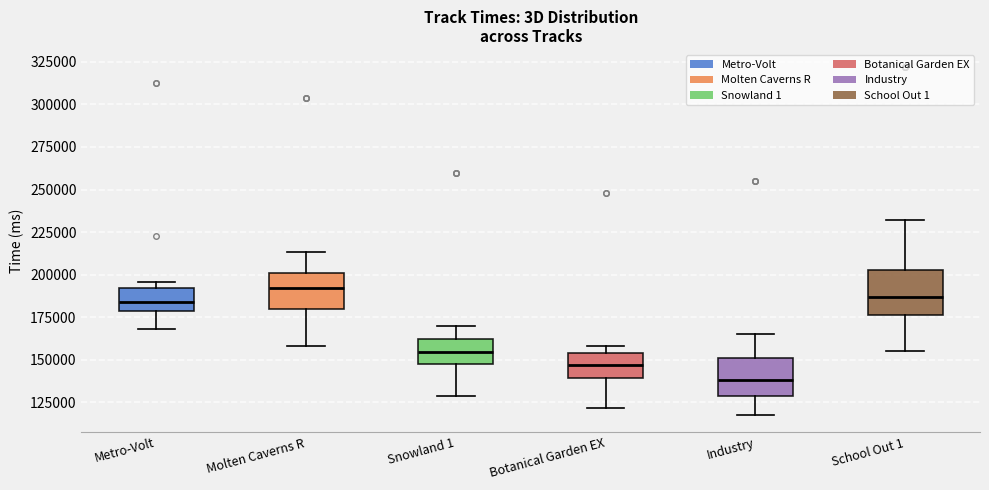

Reading left to right, read every box against the y-axis: the position of its median line, the range the box covers, and the ends of its whiskers. The values are not printed on the chart, so give them approximately, as read against the axis.

Metro-Volt: median 185000, box 180000 to 190000, whiskers 170000 to 195000
Molten Caverns R: median 190000, box 180000 to 200000, whiskers 160000 to 215000
Snowland 1: median 155000, box 145000 to 160000, whiskers 130000 to 170000
Botanical Garden EX: median 145000, box 140000 to 155000, whiskers 120000 to 160000
Industry: median 140000, box 130000 to 150000, whiskers 120000 to 165000
School Out 1: median 185000, box 175000 to 205000, whiskers 155000 to 230000